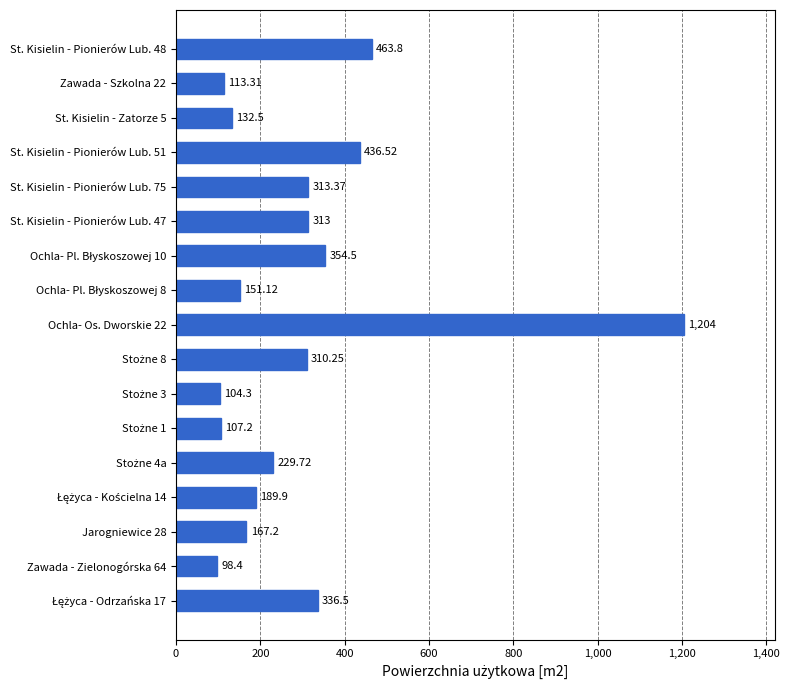

What is the sum of all values?

5025.6